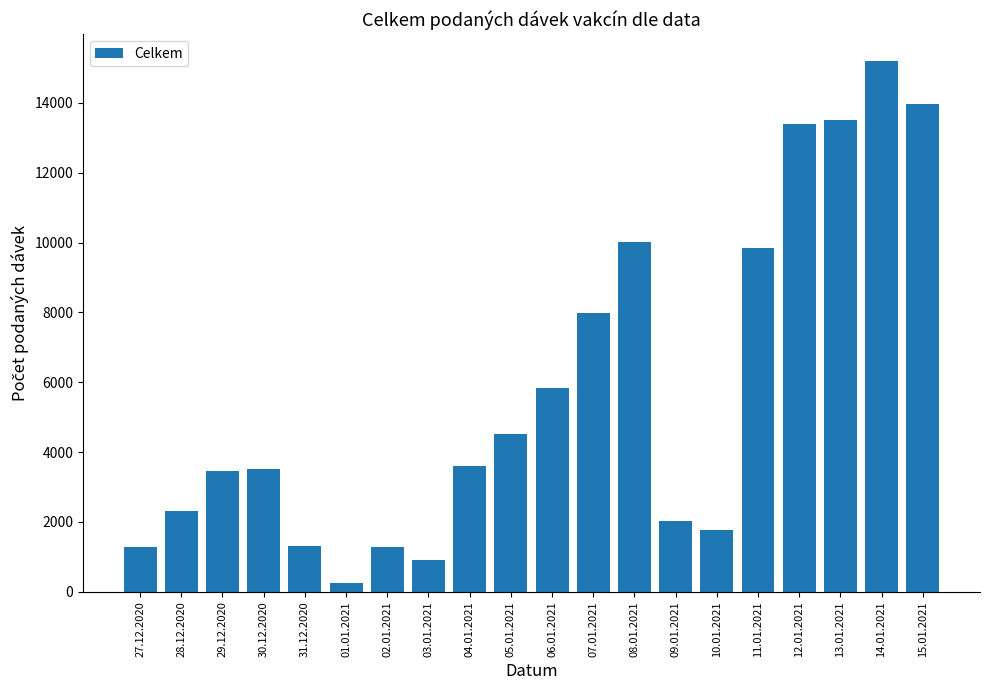

What is the average value?

5797